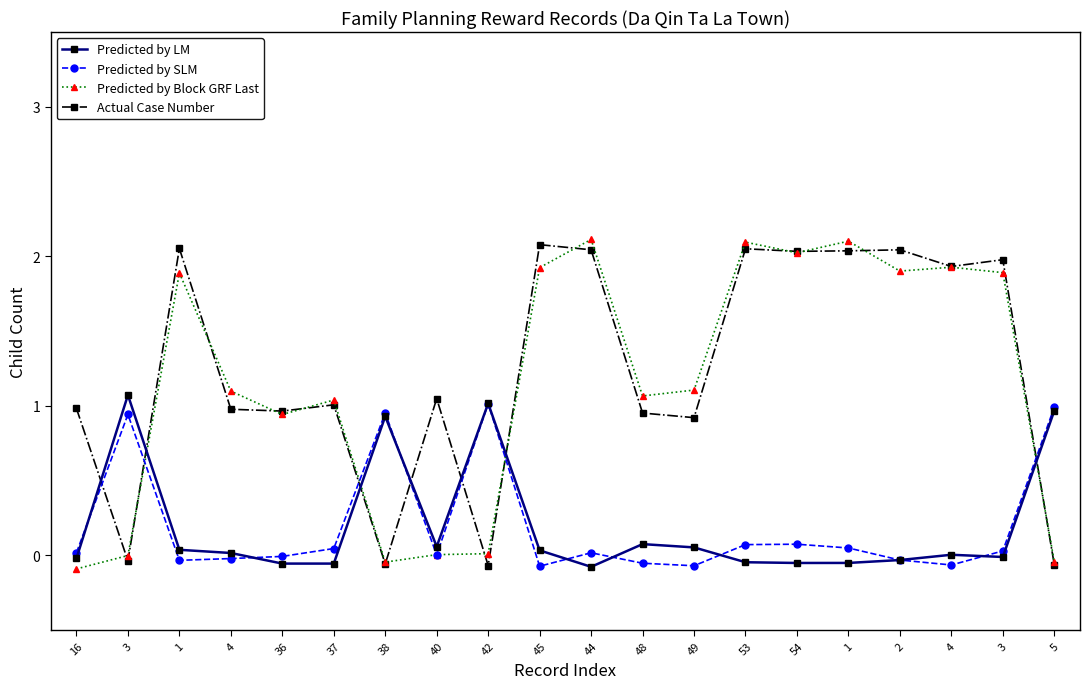

How many series are shown in this chart?

4